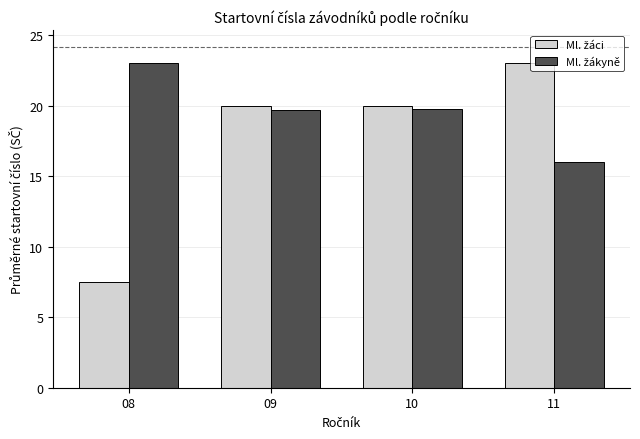

What is the spread (max minus min) of values at 09?

0.3